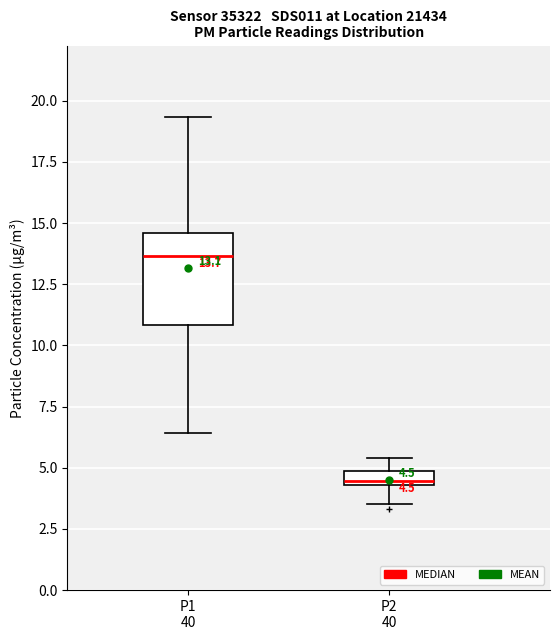

Which box has the lowest median line?

P2 40